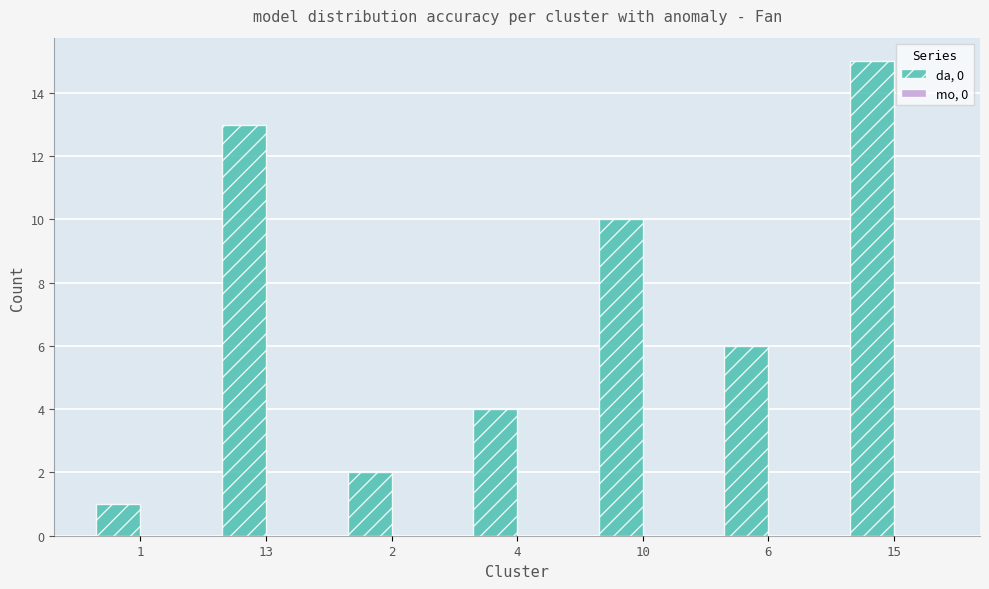

Which category has the highest value across all series?

15